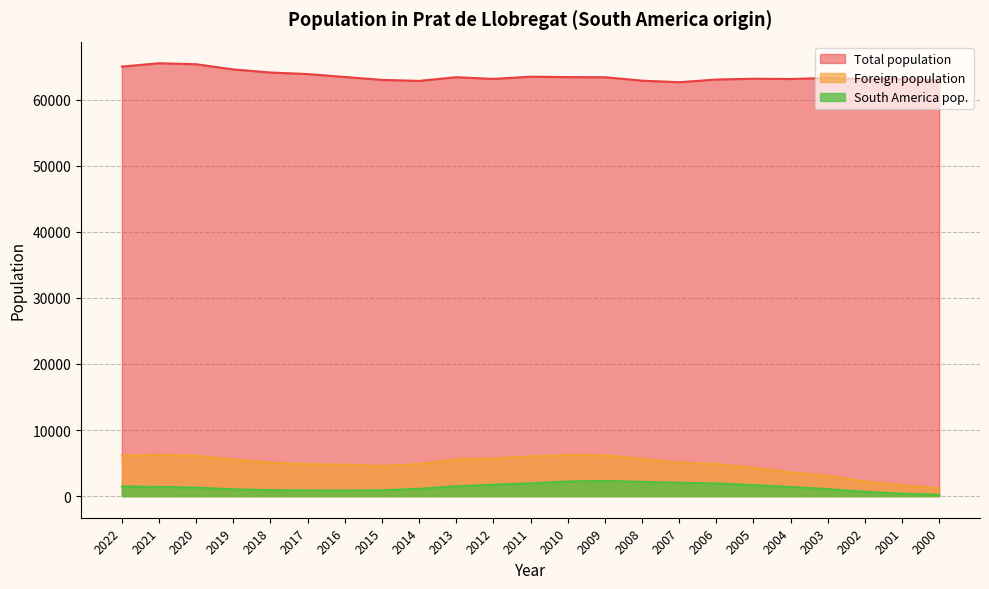

Which series has the widest spread of values?

Foreign population